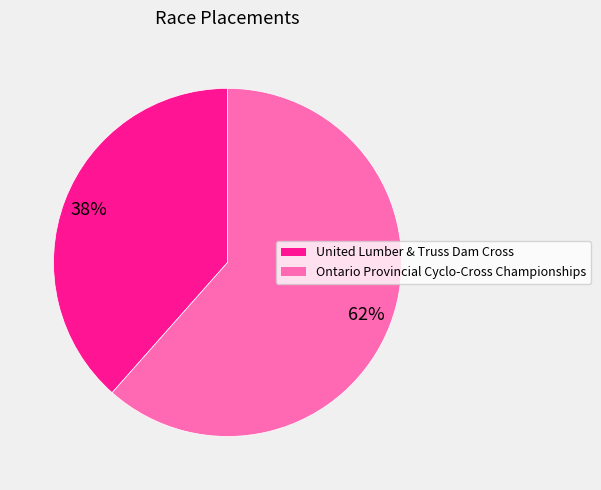

Which slice is the smallest?

United Lumber & Truss Dam Cross